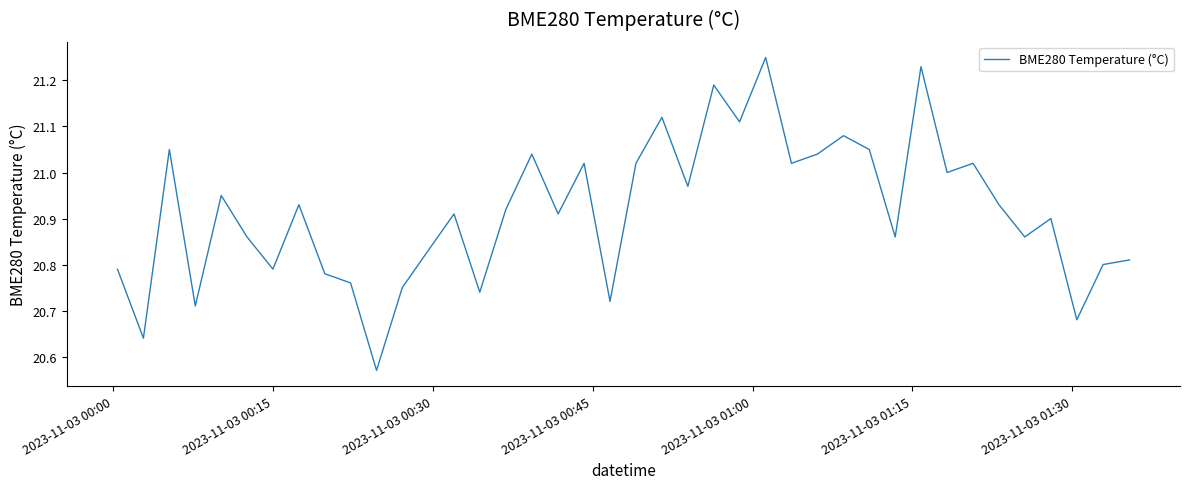

What is the difference between the maximum and minimum values?

0.7